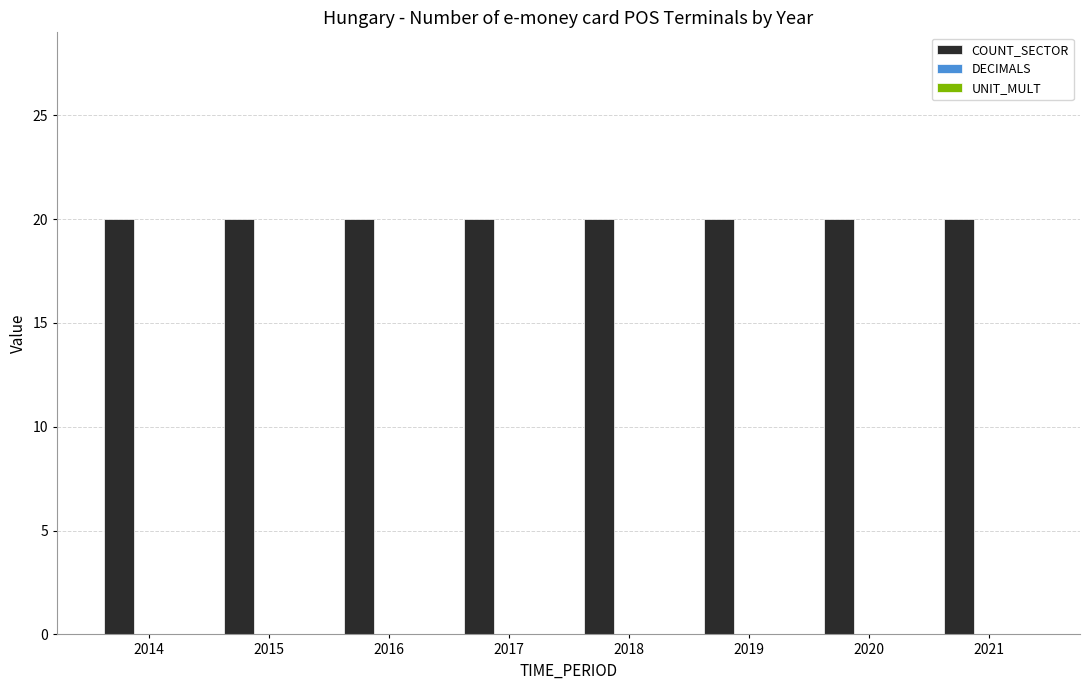

At which label is COUNT_SECTOR closest to 20?

2014